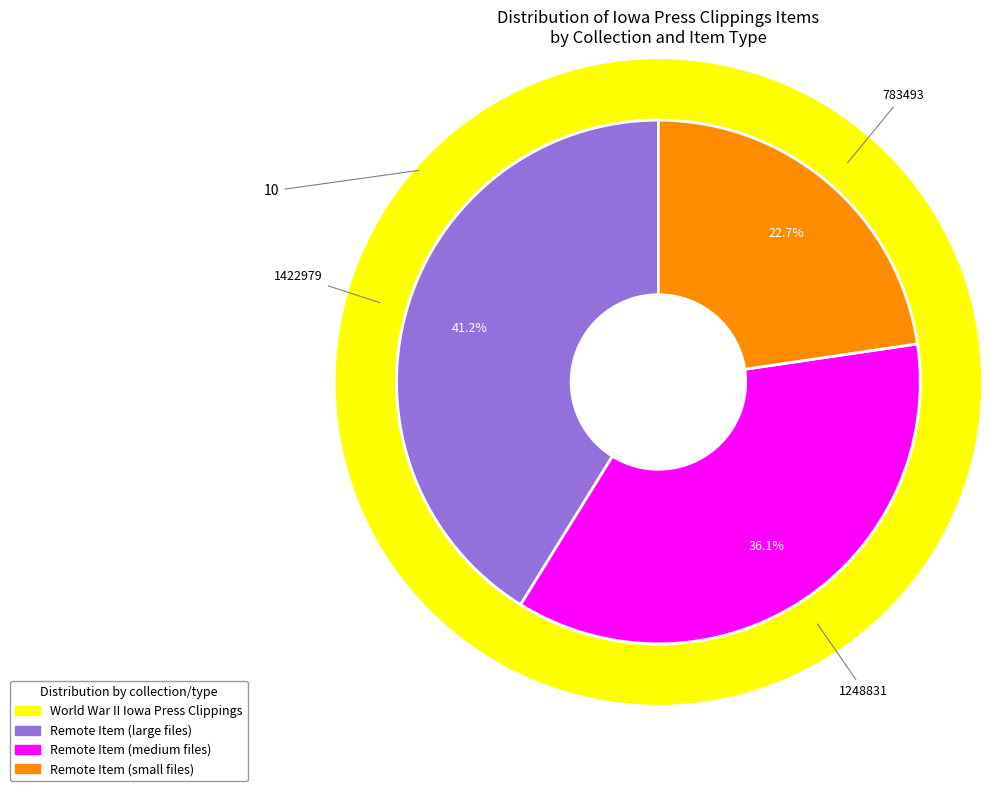

Does 19801 represent more than half of the total?

No